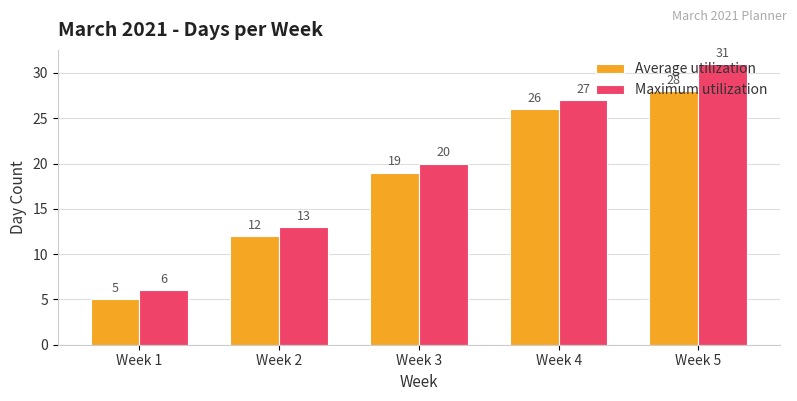

Is the value of Maximum utilization at Week 5 greater than the value of Average utilization at Week 2?

Yes